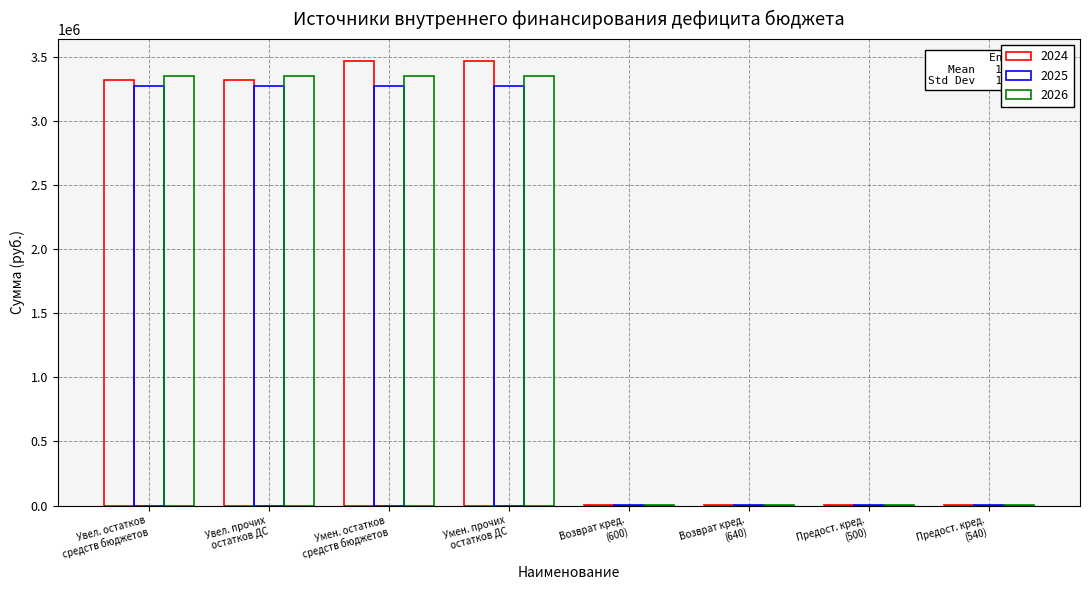

How many groups of bars are there?

8